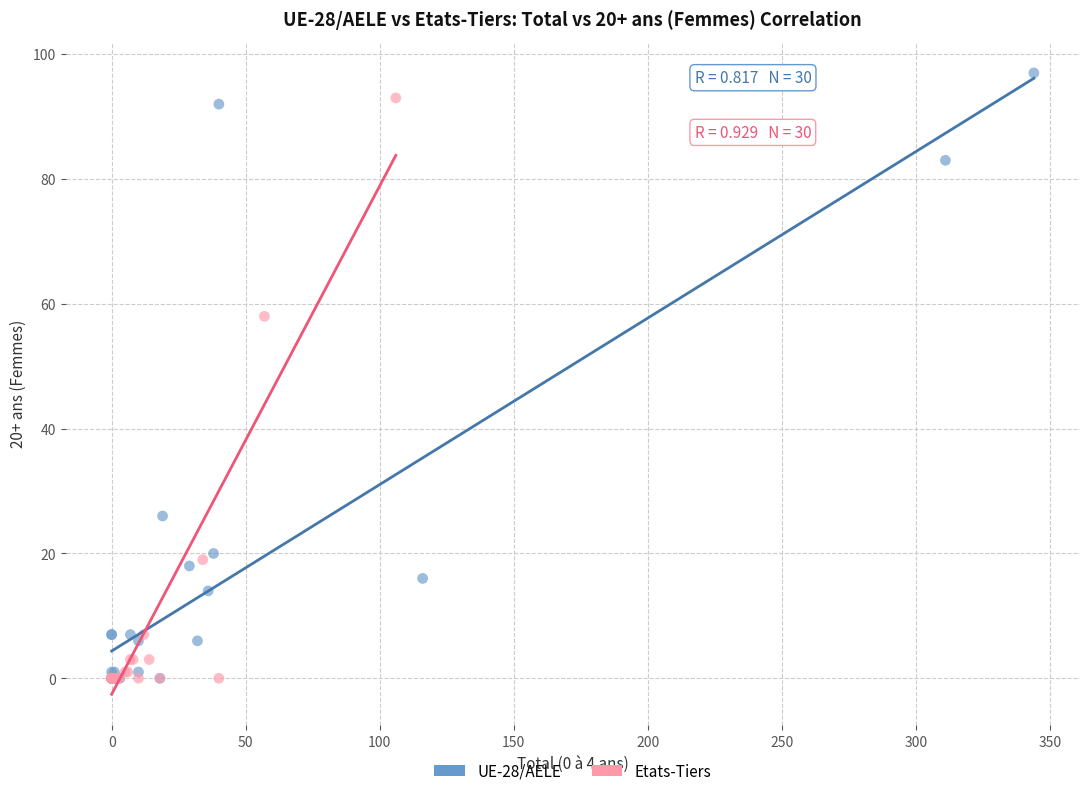

Which series has the widest spread of Y values?

UE-28/AELE